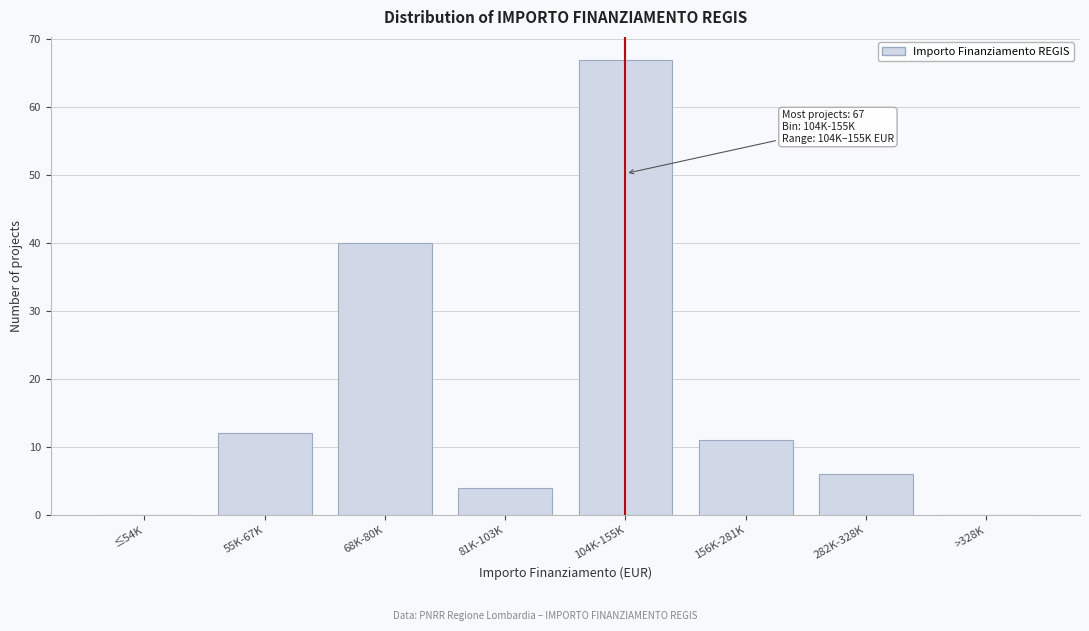

Reading right to left, extract all data points from this chart.

>328K=0	282K-328K=6	156K-281K=11	104K-155K=67	81K-103K=4	68K-80K=40	55K-67K=12	≤54K=0